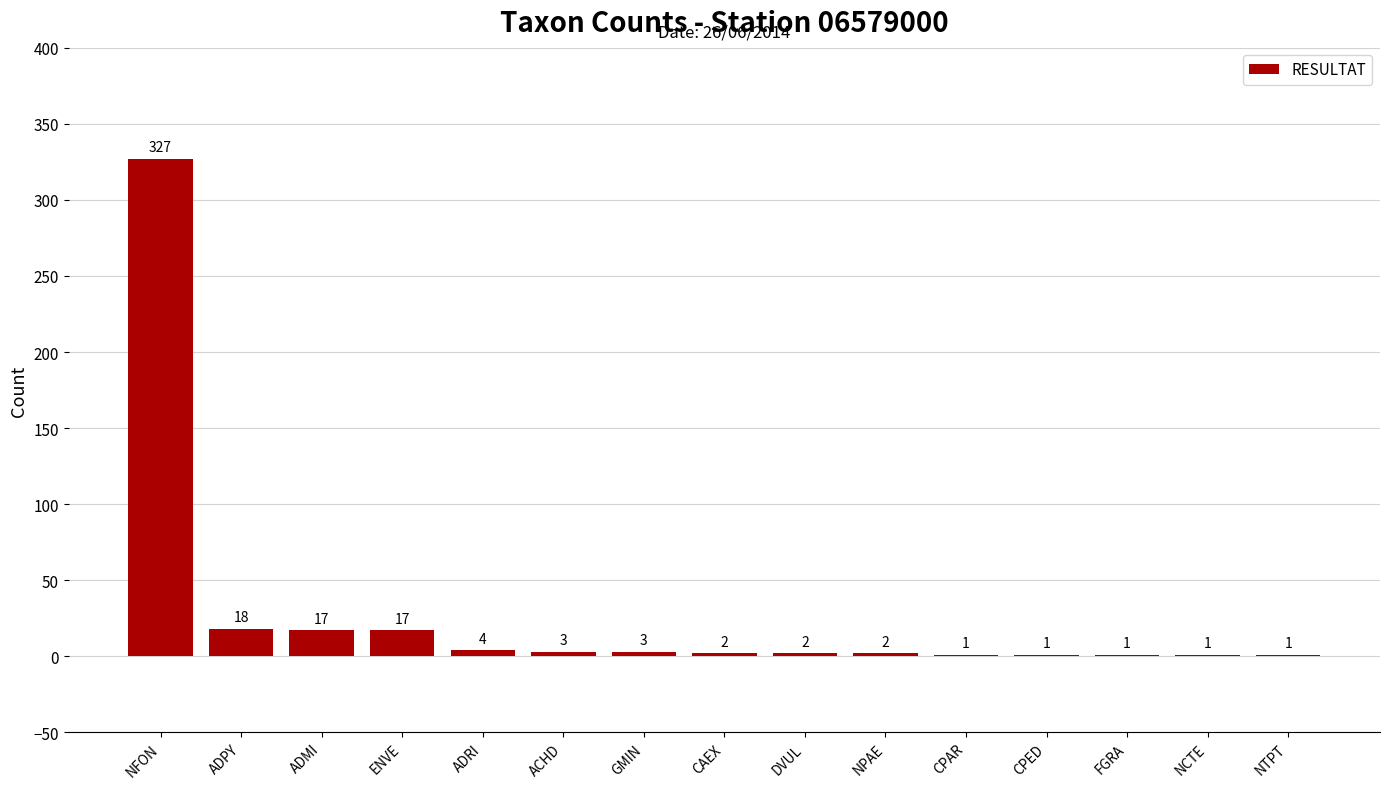

What is the ratio of the value at GMIN to the value at ADRI?

0.8